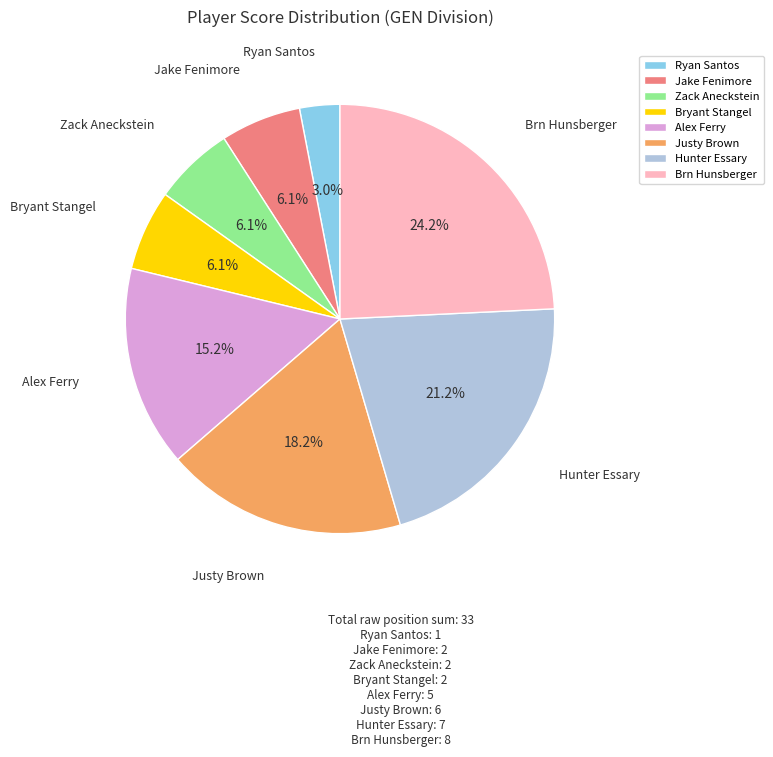

True or false: Alex Ferry accounts for 15% of the total.

True